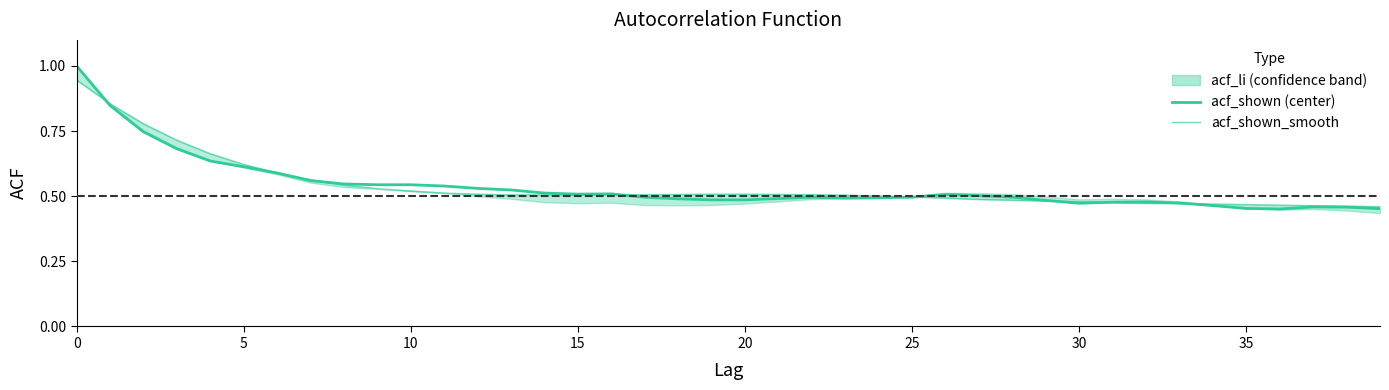

Where is acf_shown_smooth nearest to the value 0?

39